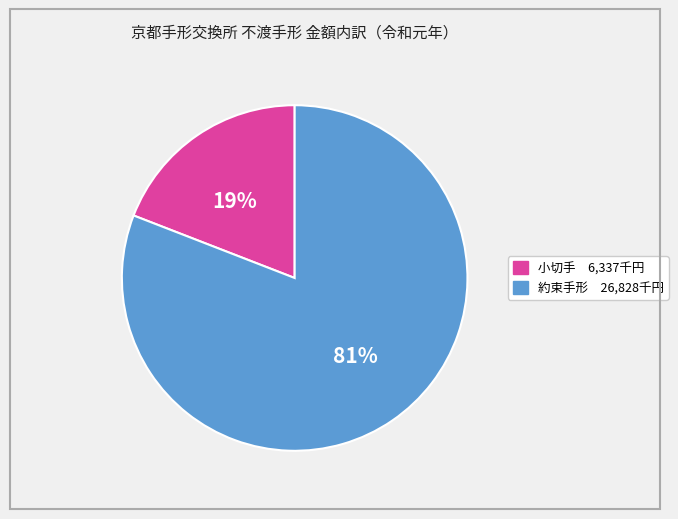

To the nearest percent, what is the difference between the largest and smallest slice percentages?

62%